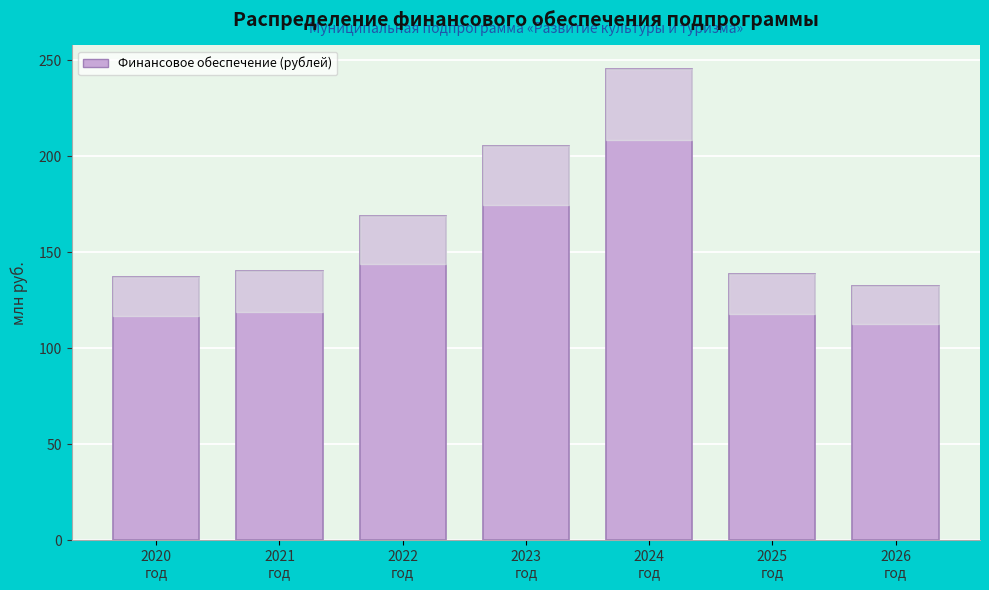

Reading left to right, list all the values displayed in this chart.

137.2	140.1	169.1	205.2	245.5	138.5	132.5